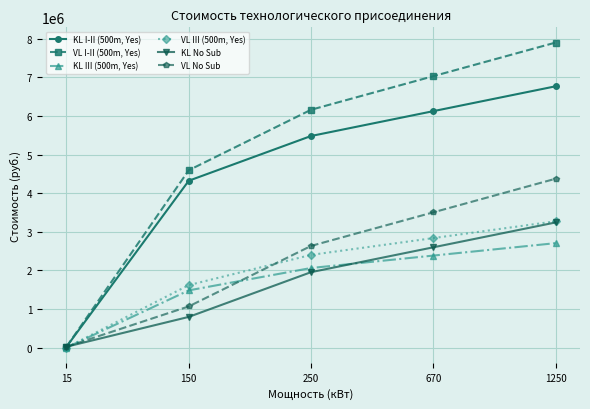

True or false: KL III (500m, Yes) has more than 2 interior local peaks.

False